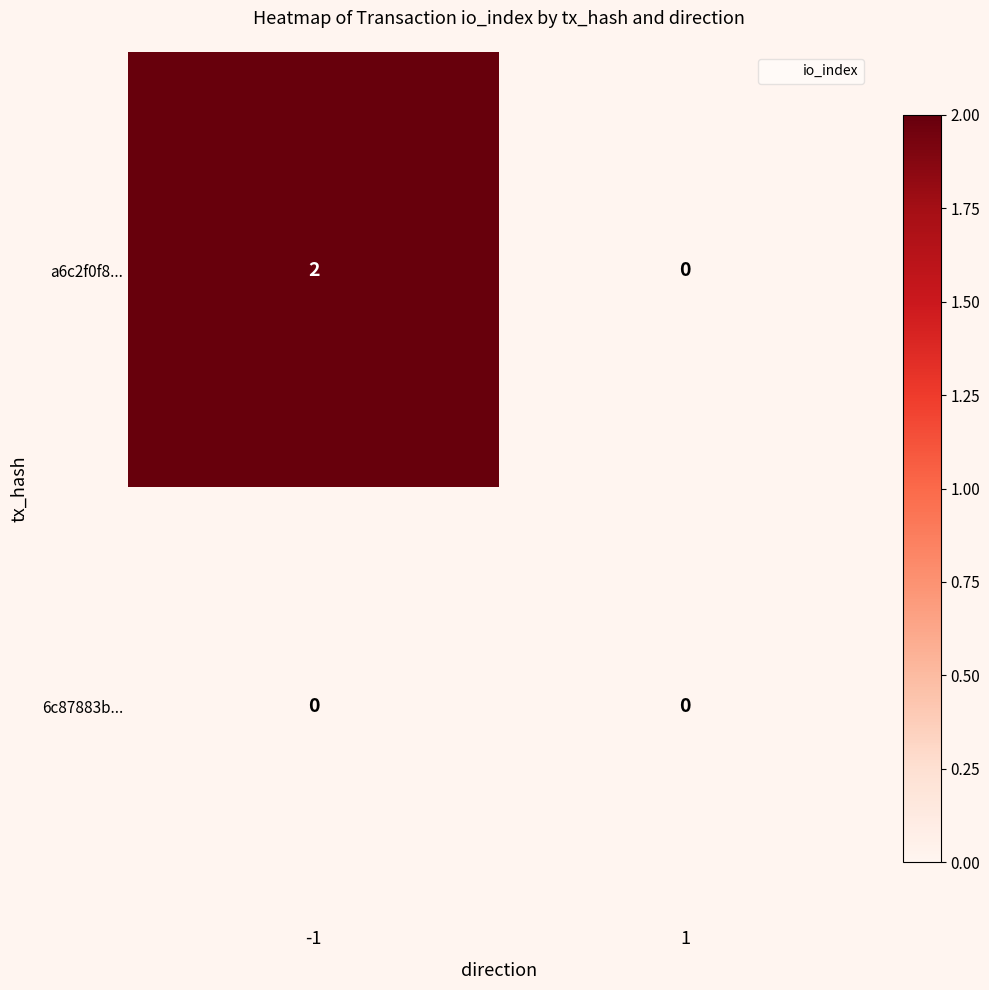

Which series changed the most between -1 and 1?

a6c2f0f8...